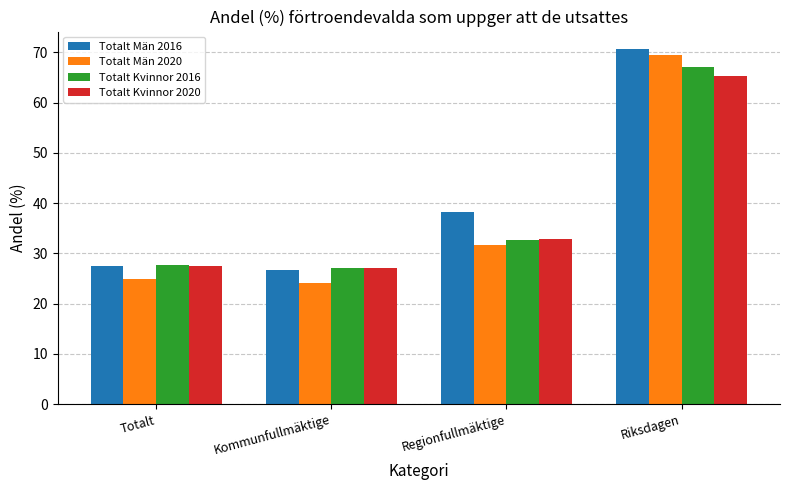

At which category does the chart reach its minimum across all series?

Kommunfullmäktige